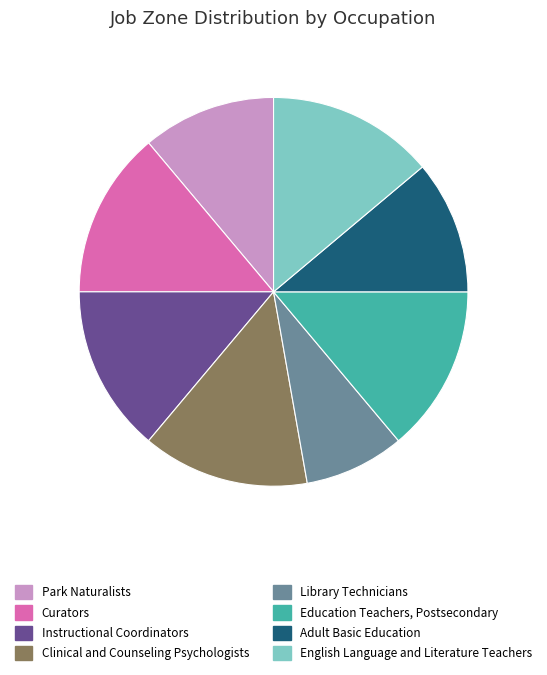

What is the smallest slice in the pie chart?

Library Technicians